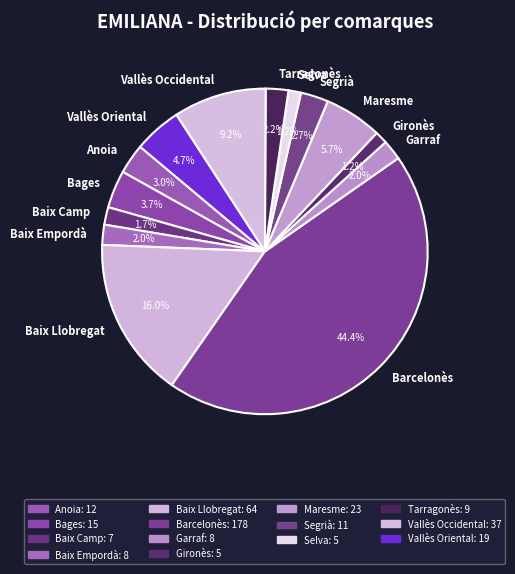

Count the number of slices in the pie.

14